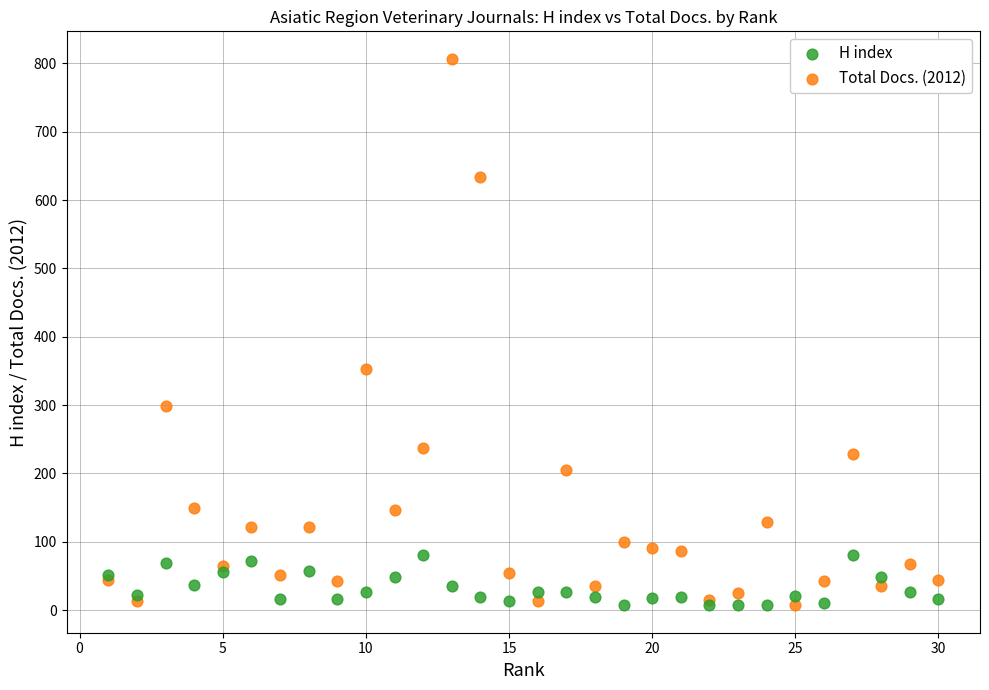

Across all series, what Y value is closest to 407?

353